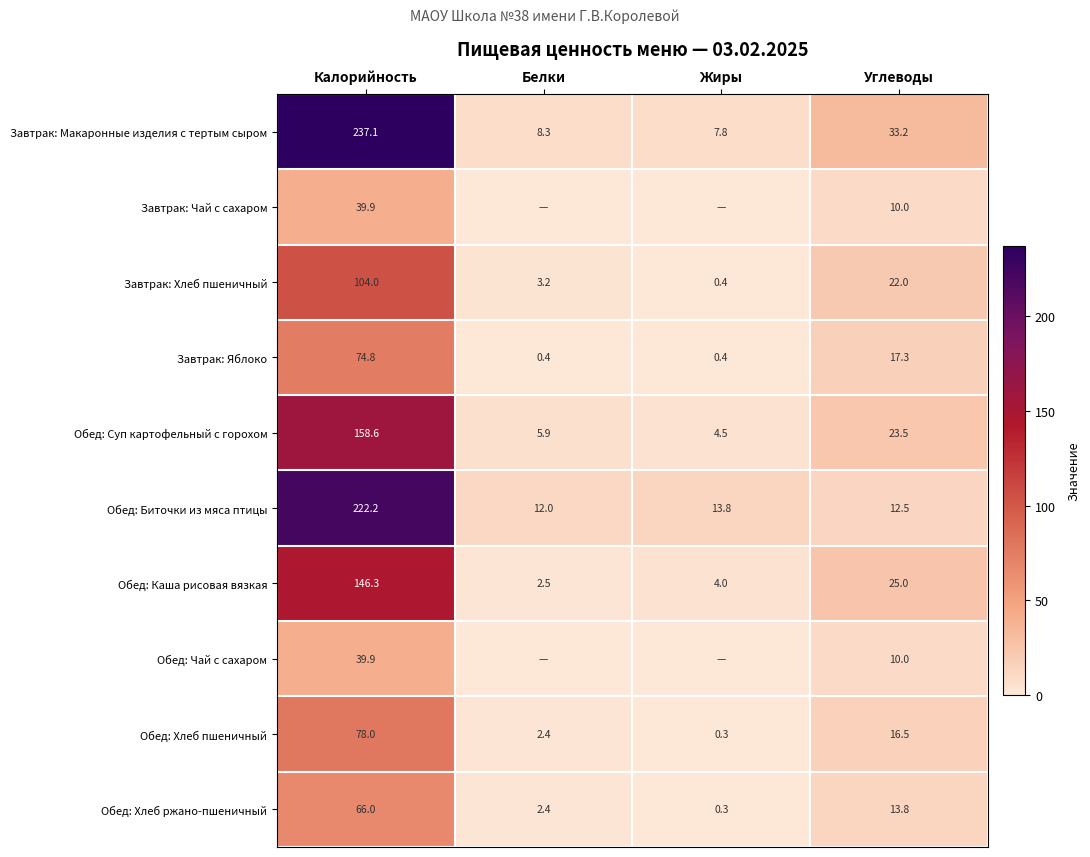

Which category has the lowest value in the Завтрак: Хлеб пшеничный series?

Жиры